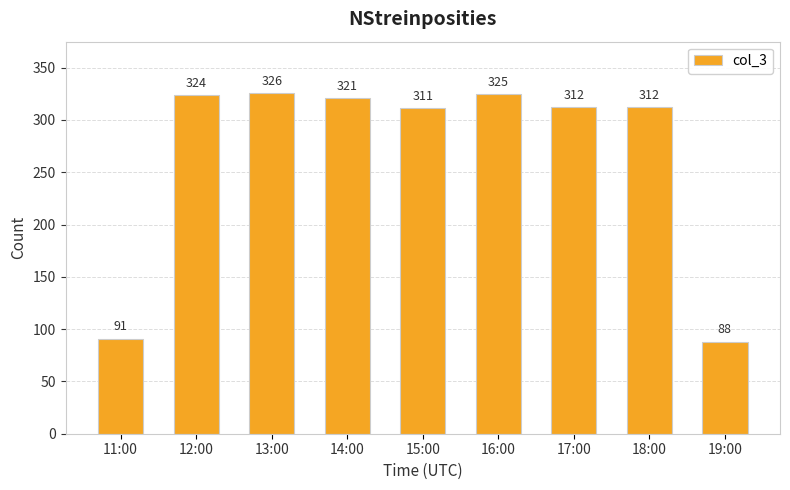

What is the minimum value shown in the chart?

88